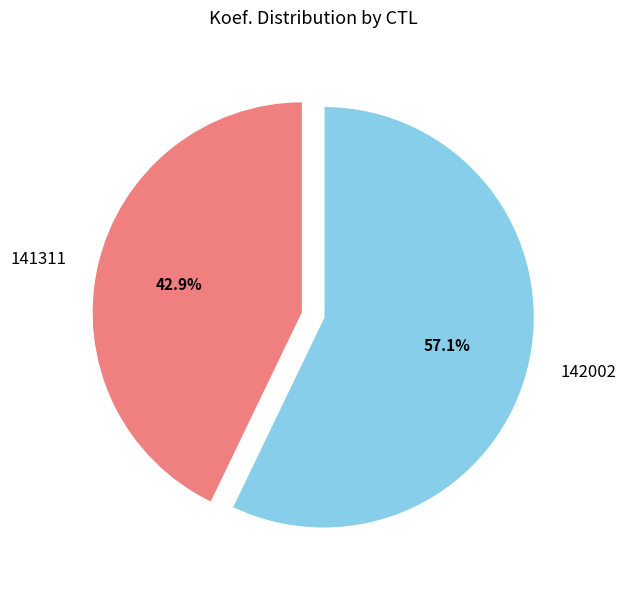

Is it true that 142002 is 57% of the pie?

True